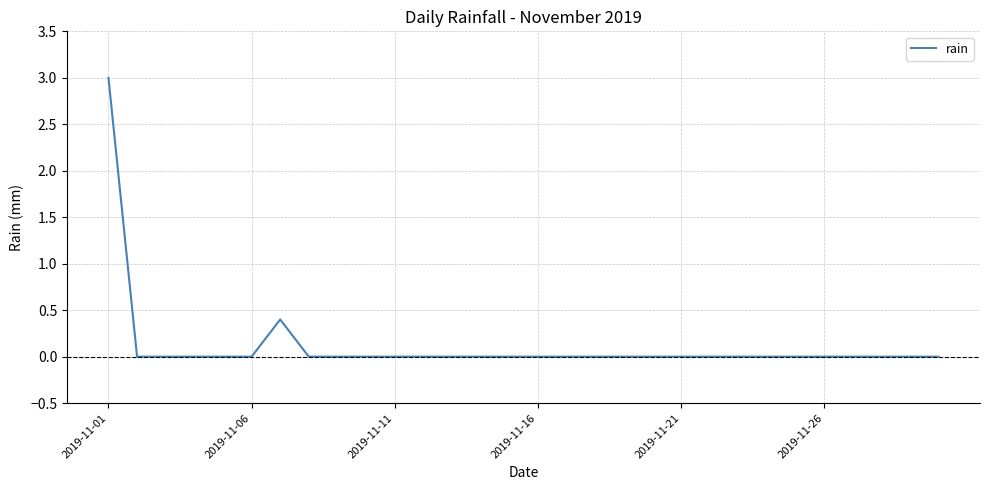

Is this an area chart (filled region under the line)?

No